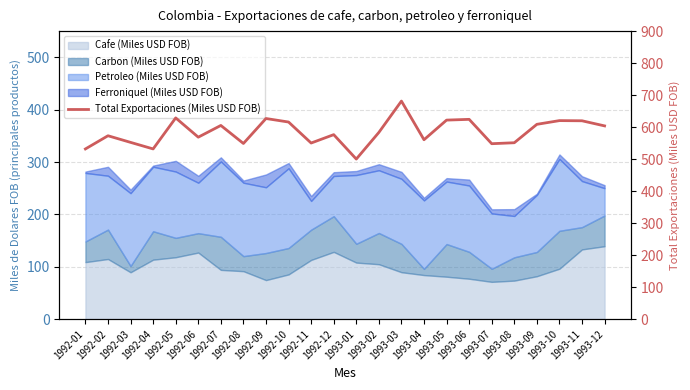

How many values exceed 583?

12